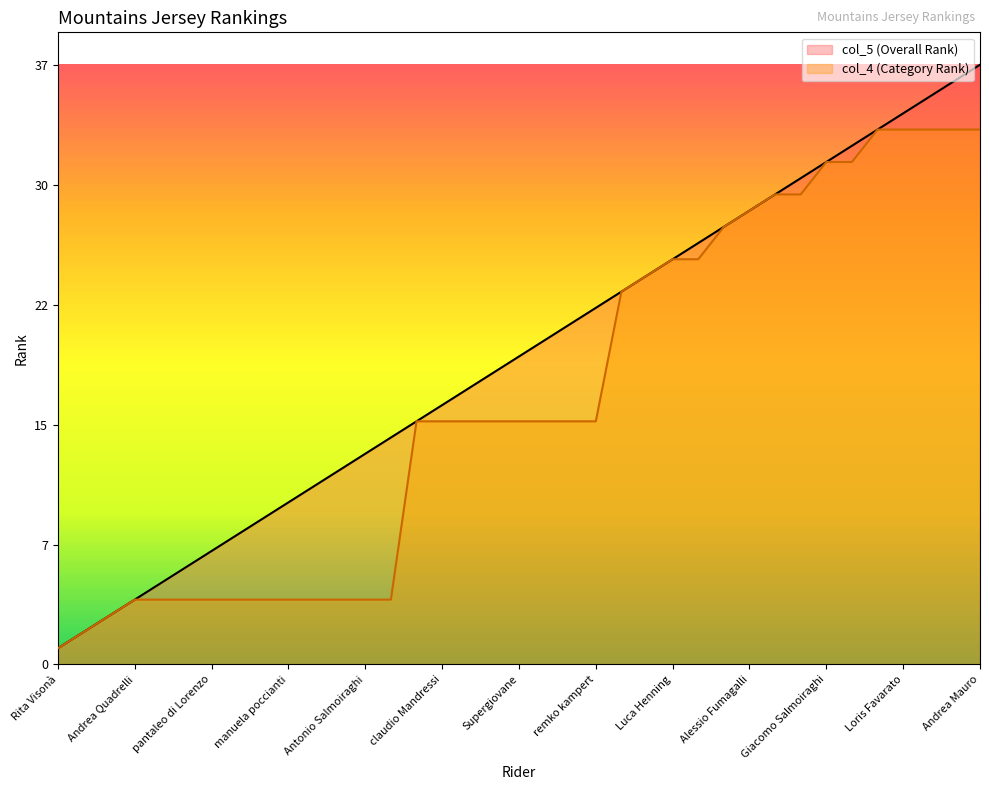

What is the label of the 19th point from the left?

Supergiovane